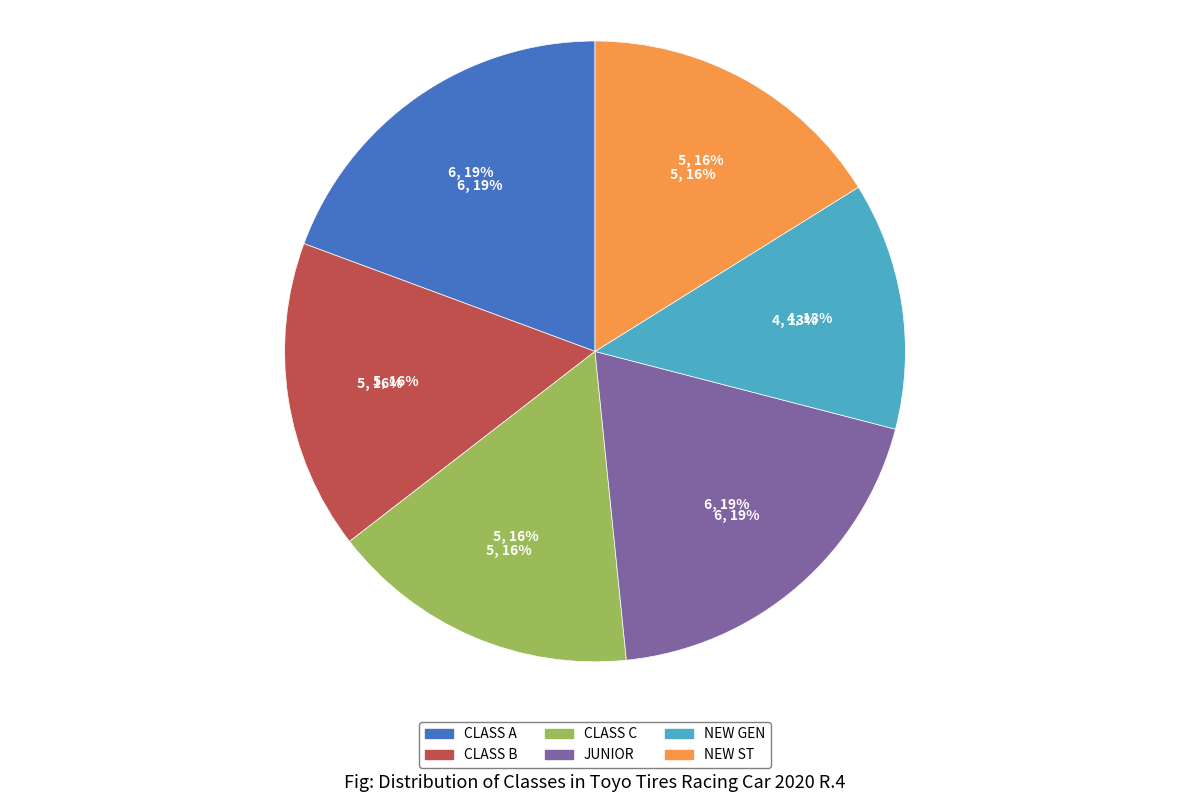

To the nearest percent, what is the difference between the largest and smallest slice percentages?

6%